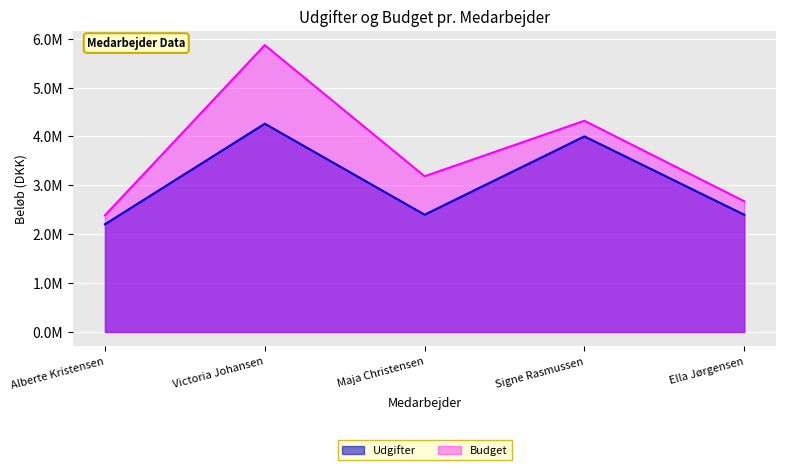

Reading left to right, transcribe all the data shown in this chart.

Udgifter: Alberte Kristensen=2202886	Victoria Johansen=4259702	Maja Christensen=2398651	Signe Rasmussen=4000001	Ella Jørgensen=2397299
Budget: Alberte Kristensen=2386000	Victoria Johansen=5867000	Maja Christensen=3185000	Signe Rasmussen=4320000	Ella Jørgensen=2673000